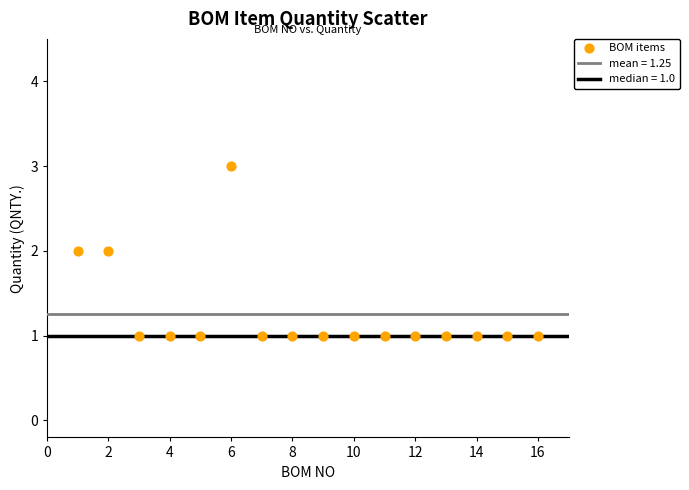

What is the range of X values (max minus min)?

15